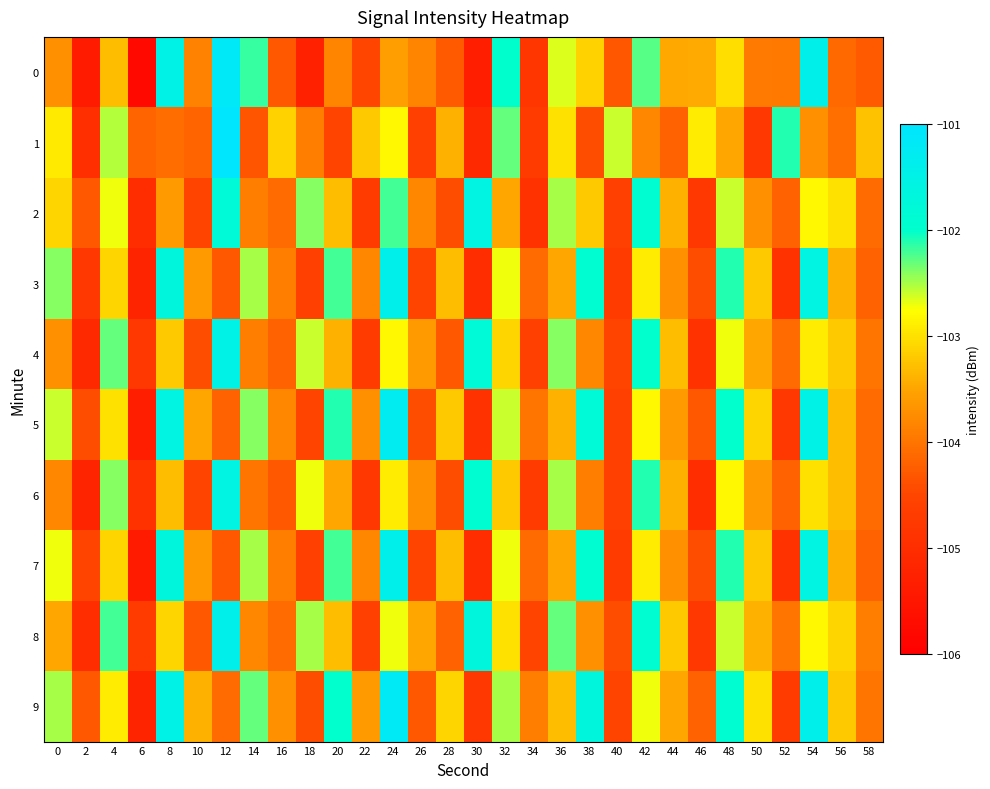

What is the total value across all series at 58?

-1040.1